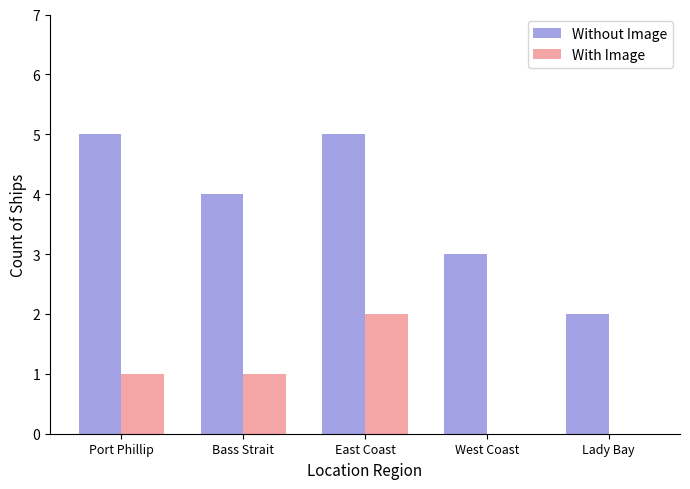

What is the greatest value displayed?

5